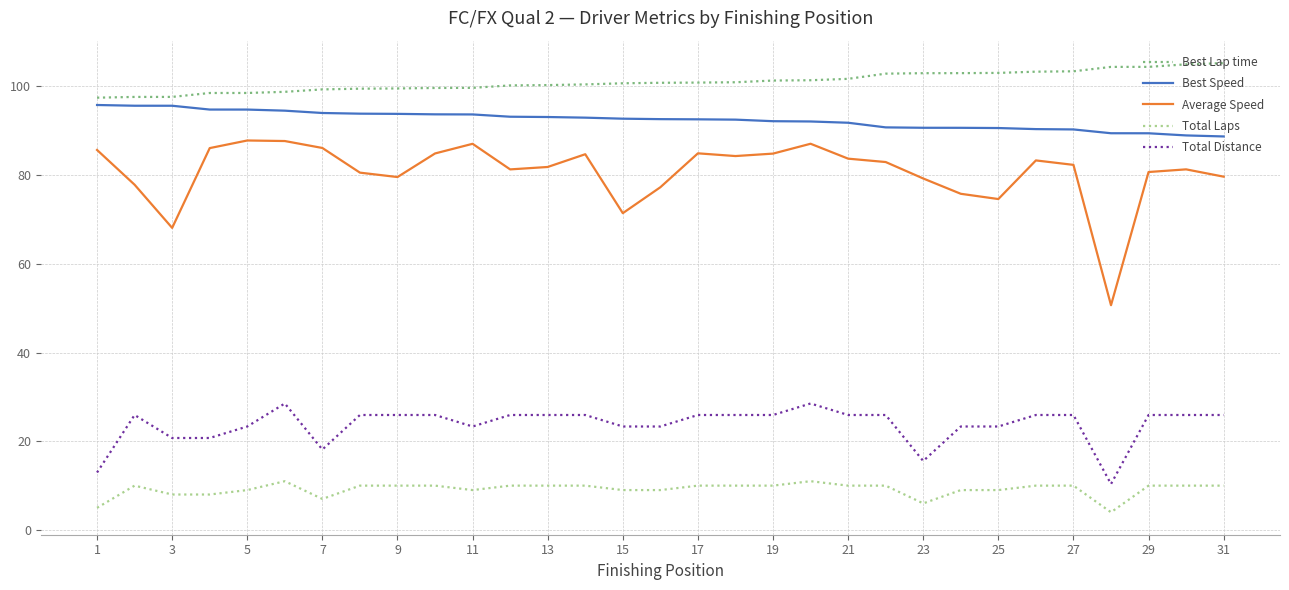

True or false: Total Distance and Best Lap time intersect in this chart.

False